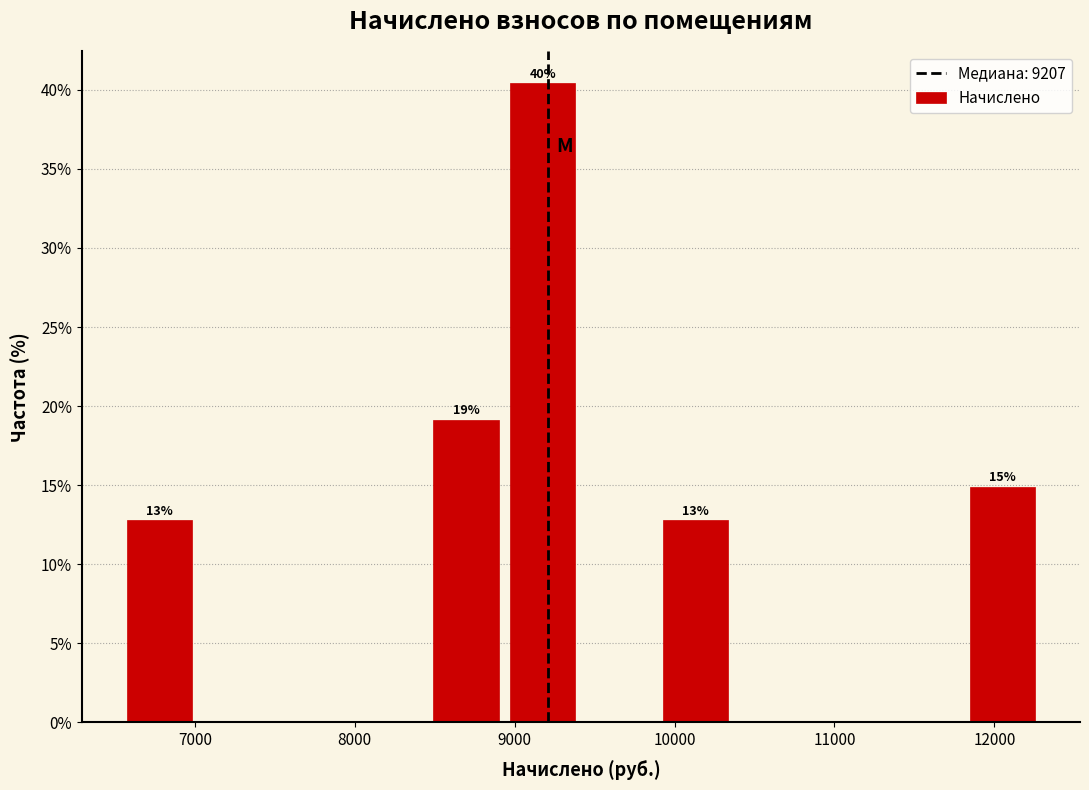

Over which range of the x-axis is the bar tallest?

8900 to 9400